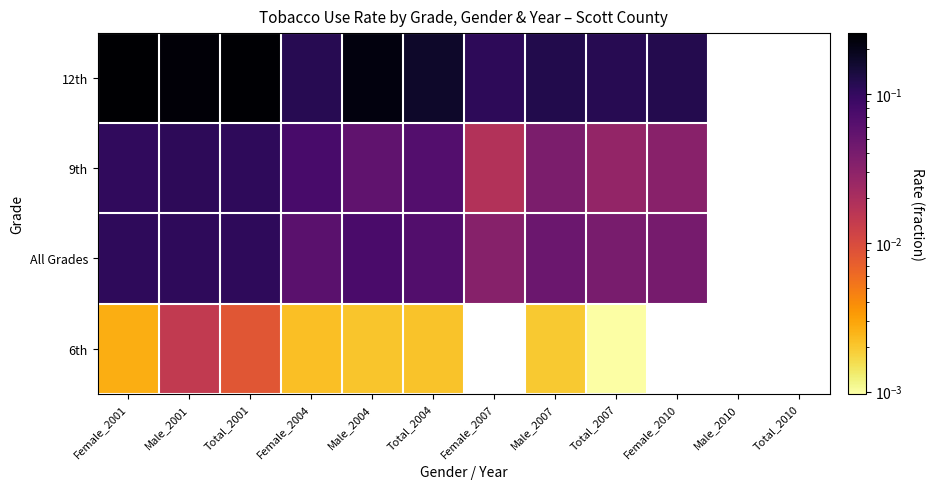

Is the value of 9th at Total_2004 greater than the value of 12th at Female_2007?

No